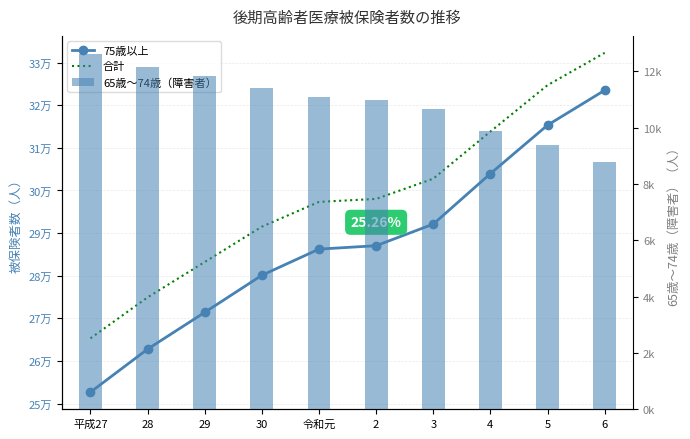

At which category is the sum across all series the highest?

6